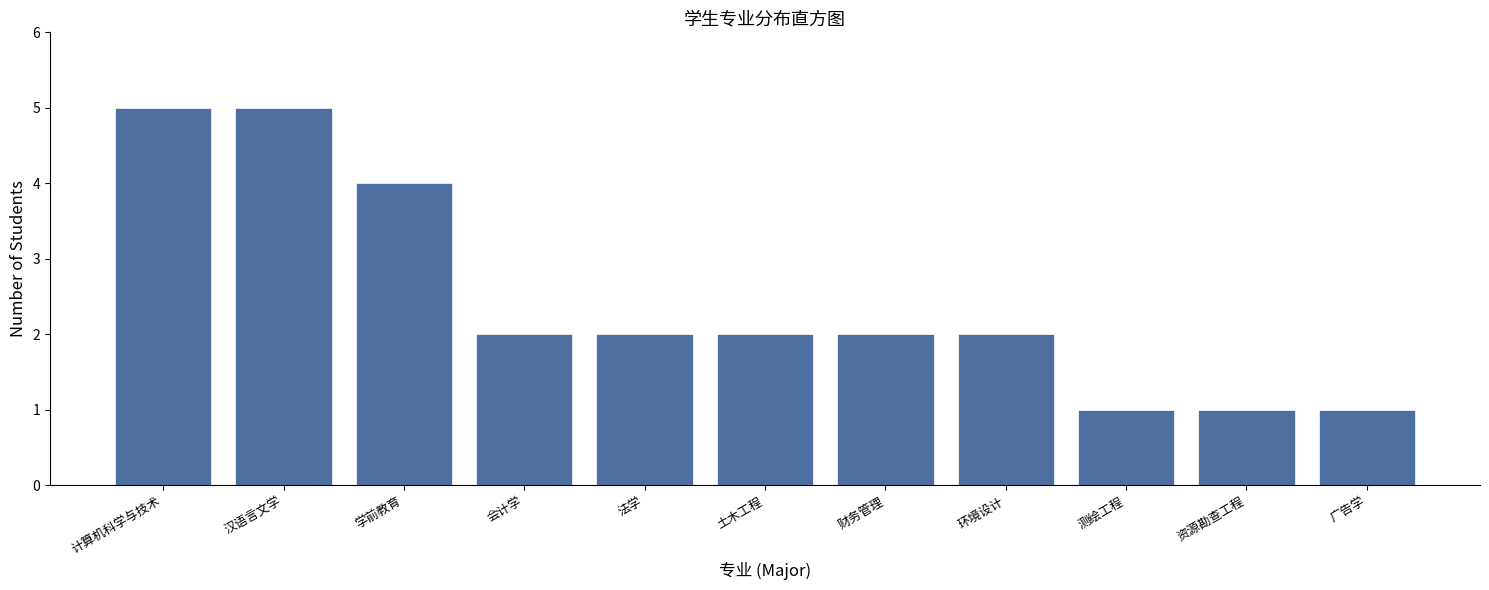

Reading left to right, list all the values displayed in this chart.

计算机科学与技术=5	汉语言文学=5	学前教育=4	会计学=2	法学=2	土木工程=2	财务管理=2	环境设计=2	测绘工程=1	资源勘查工程=1	广告学=1